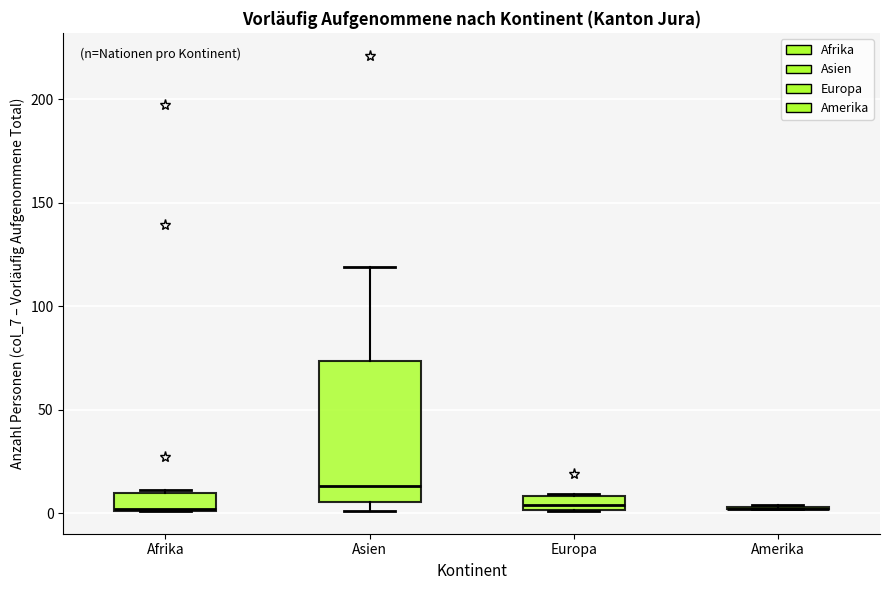

Comparing the boxes themselves (not the whiskers), which one is the tallest?

Asien